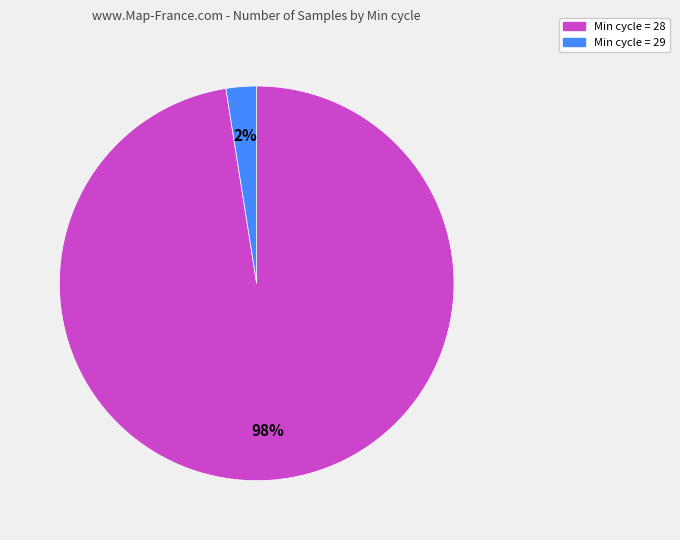

Is there any slice that represents more than half of the pie?

Yes